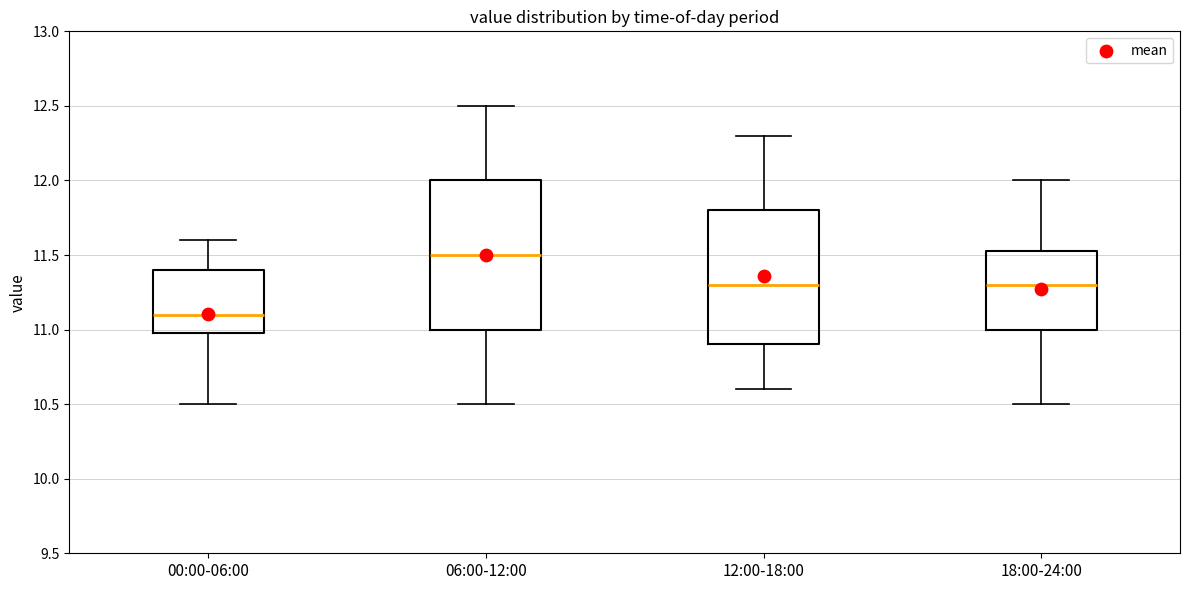

Reading left to right, read every box against the y-axis: the position of its median line, the range the box covers, and the ends of its whiskers. The values are not printed on the chart, so give them approximately, as read against the axis.

00:00-06:00: median 11.10, box 11.00 to 11.40, whiskers 10.50 to 11.60
06:00-12:00: median 11.50, box 11.00 to 12.00, whiskers 10.50 to 12.50
12:00-18:00: median 11.30, box 10.90 to 11.80, whiskers 10.60 to 12.30
18:00-24:00: median 11.30, box 11.00 to 11.55, whiskers 10.50 to 12.00